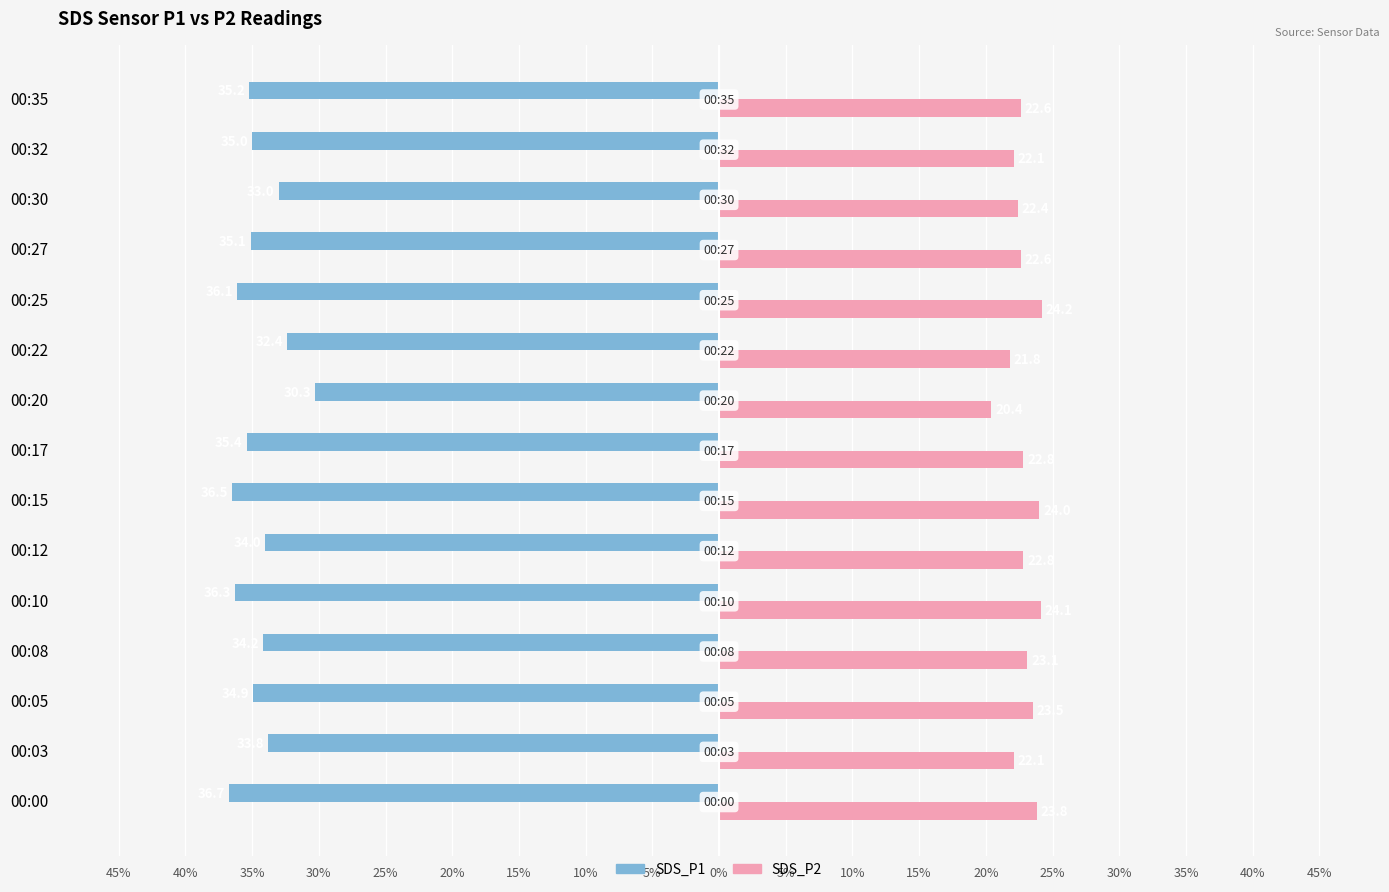

What are all the series names shown in the legend?

SDS_P1, SDS_P2